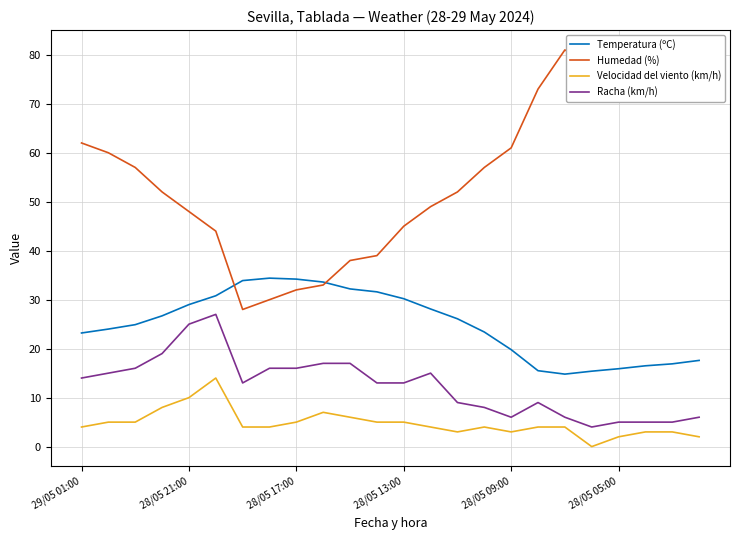

True or false: Humedad (%) and Racha (km/h) cross at least once.

False